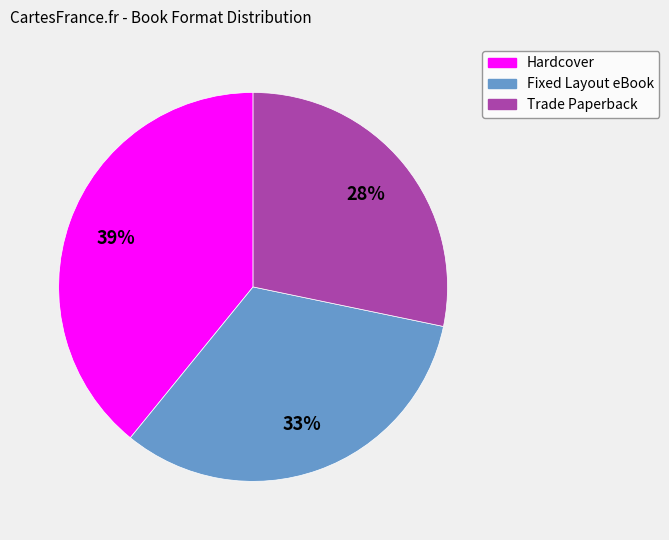

To the nearest percent, what is the difference between the largest and smallest slice percentages?

11%